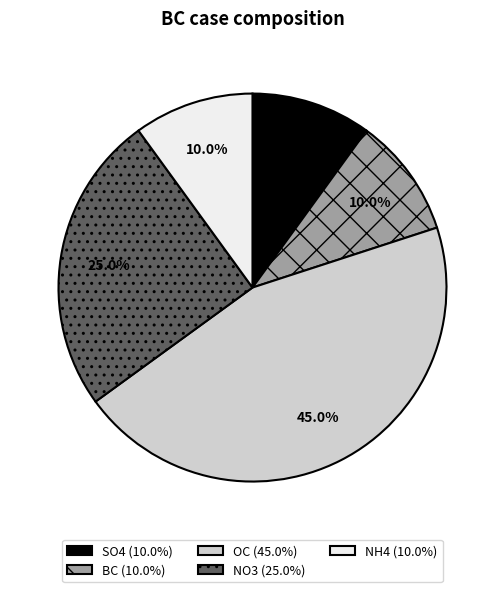

Which category has the biggest portion of the pie?

OC (45.0%)